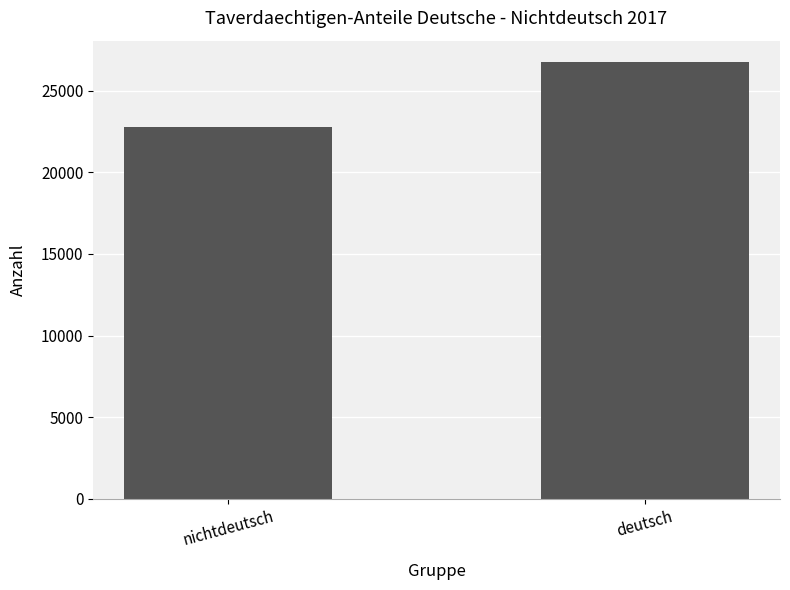

What is the difference between the values at deutsch and nichtdeutsch?

3977